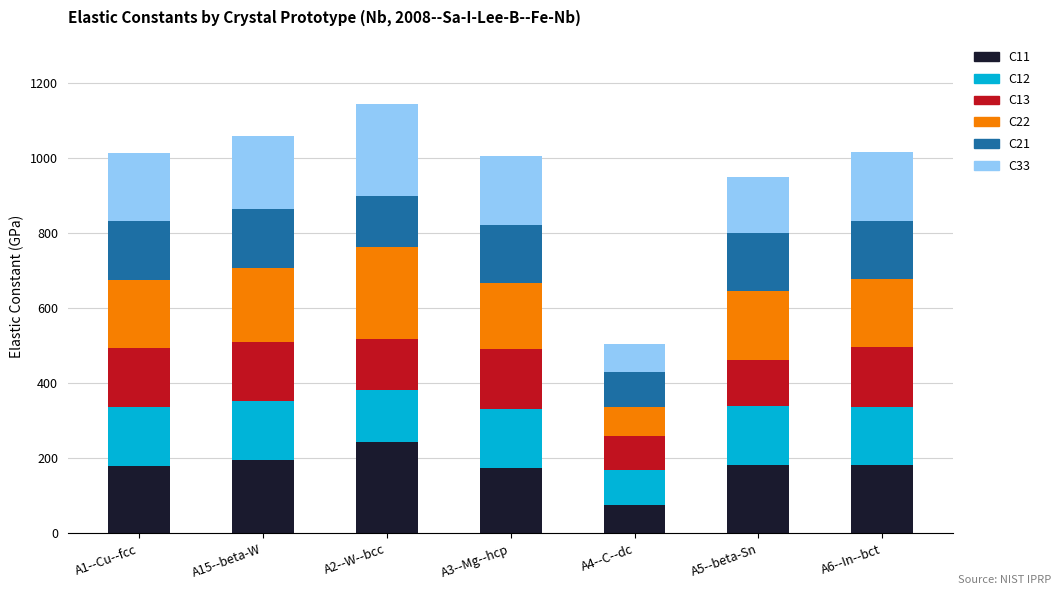

At which label does C11 reach its minimum?

A4--C--dc